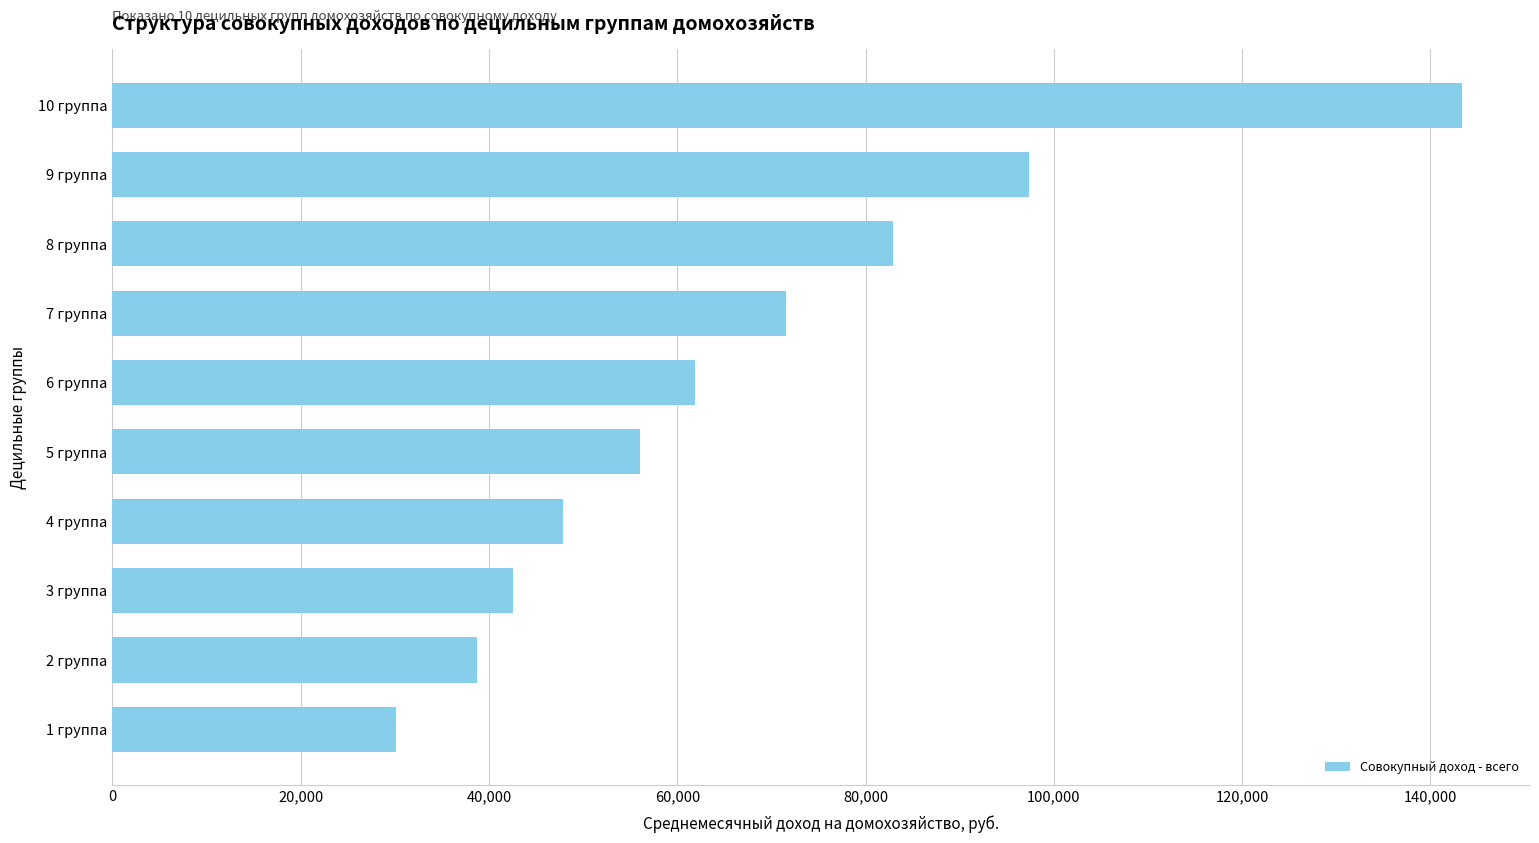

The value at 3 группа is 28722.8. True or false?

False